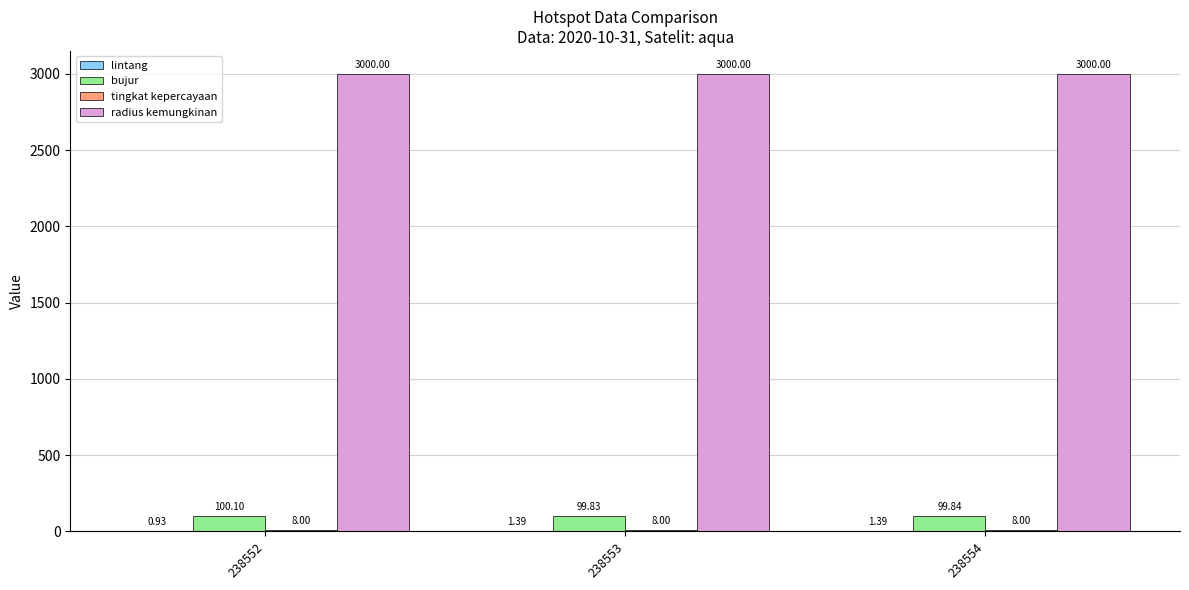

What is the approximate value of radius kemungkinan at 238552?

3000.0